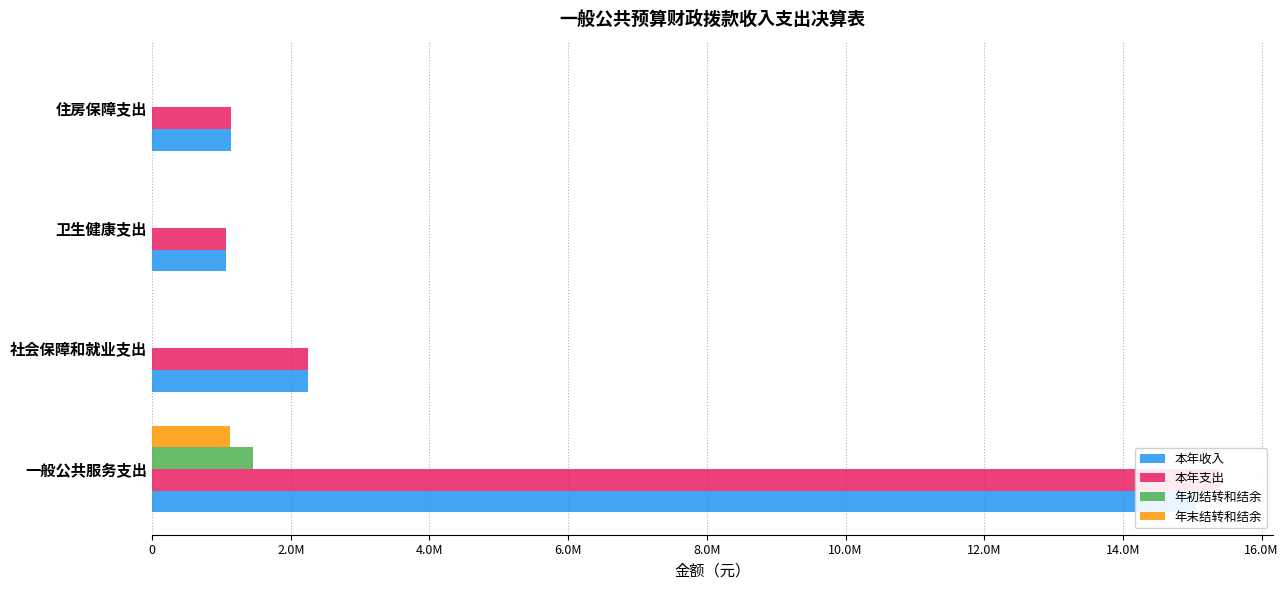

How many bars are there in total?

16